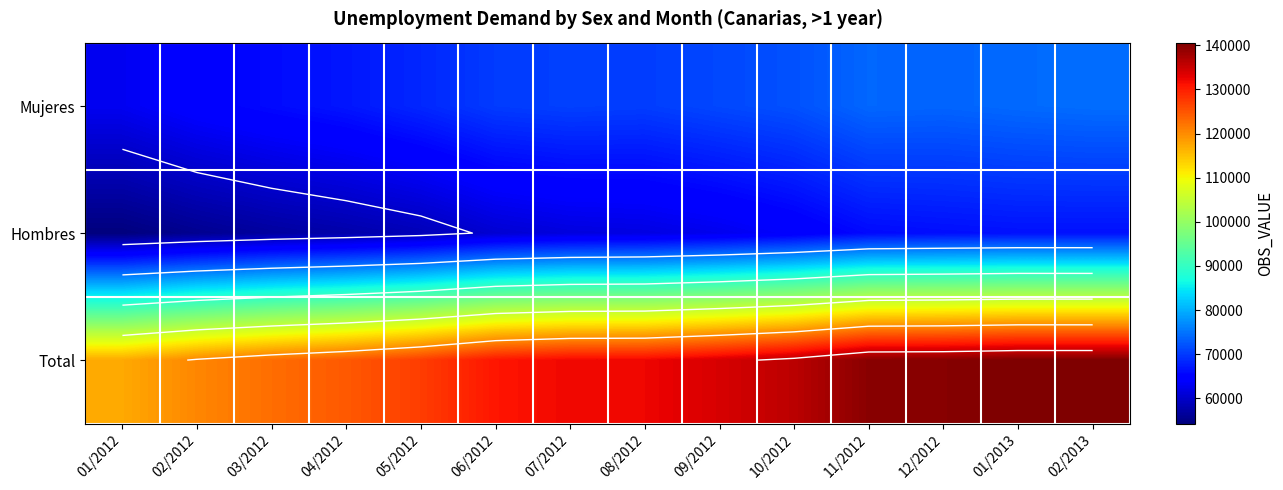

At how many categories does at least one series exceed 105055?

14